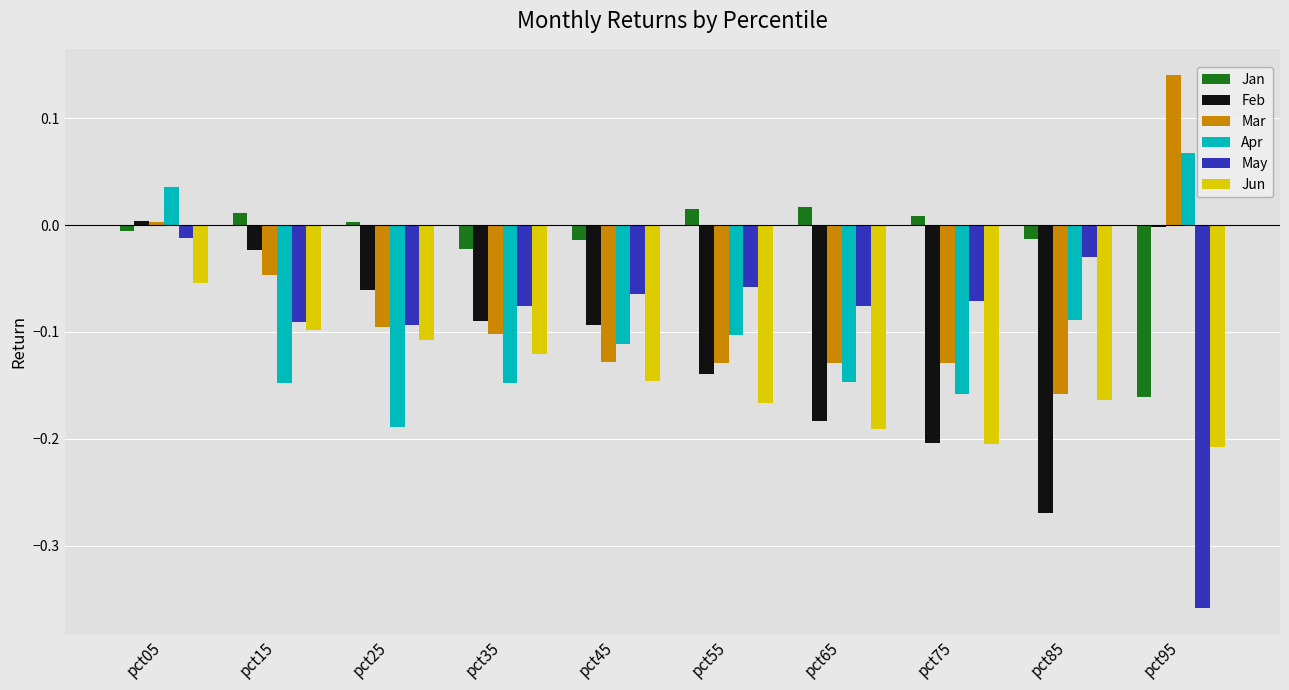

Is it true that May equals -0.1 at pct15?

True